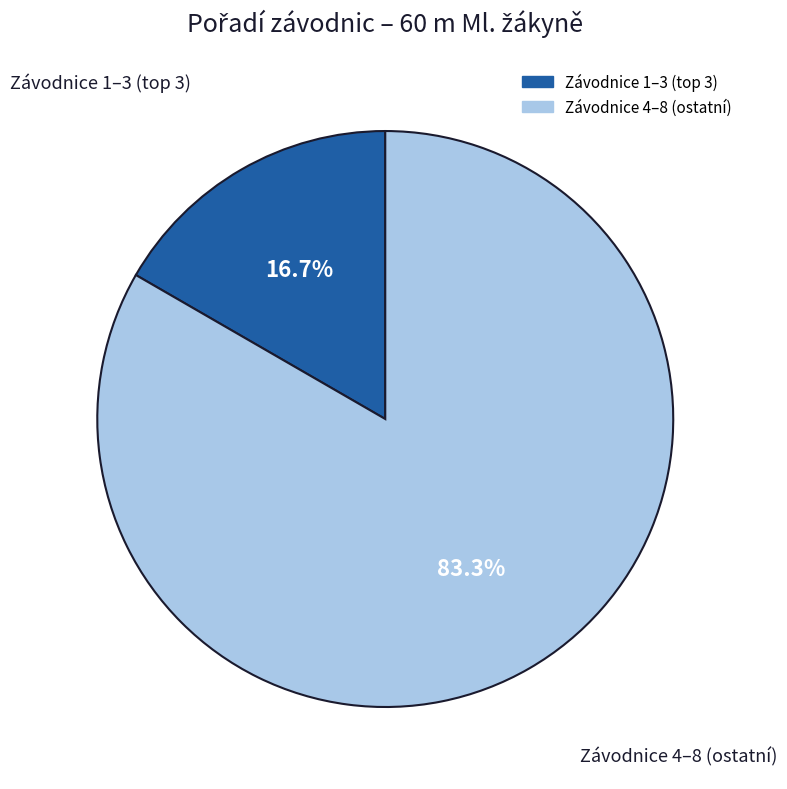

Is there a majority slice in this chart?

Yes